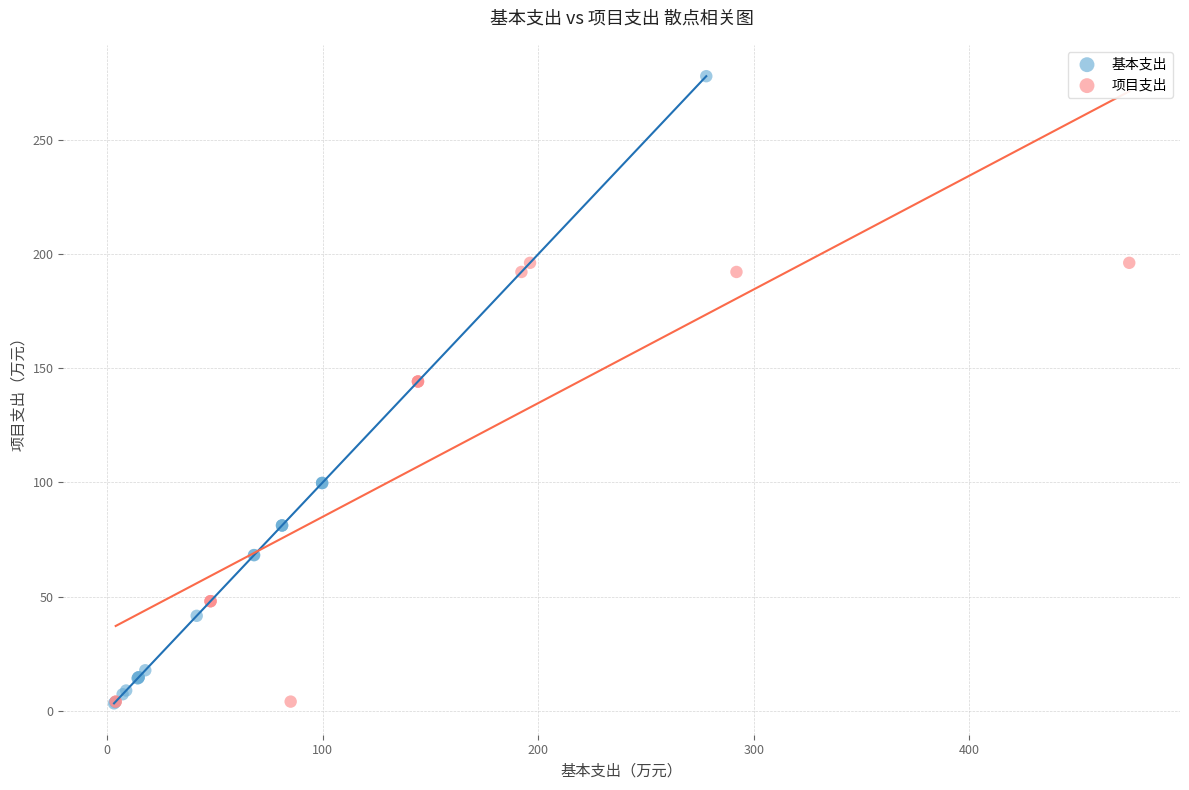

Which series has the widest spread of Y values?

基本支出